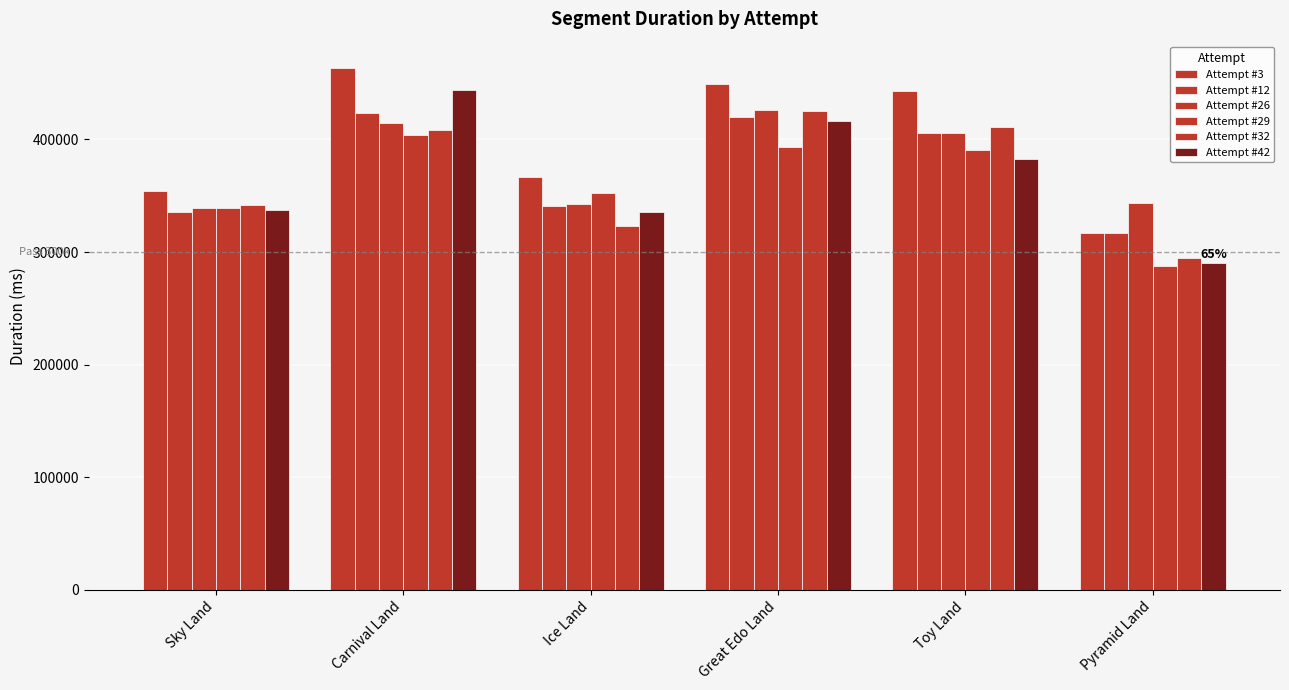

At how many categories does at least one series exceed 436637?

3